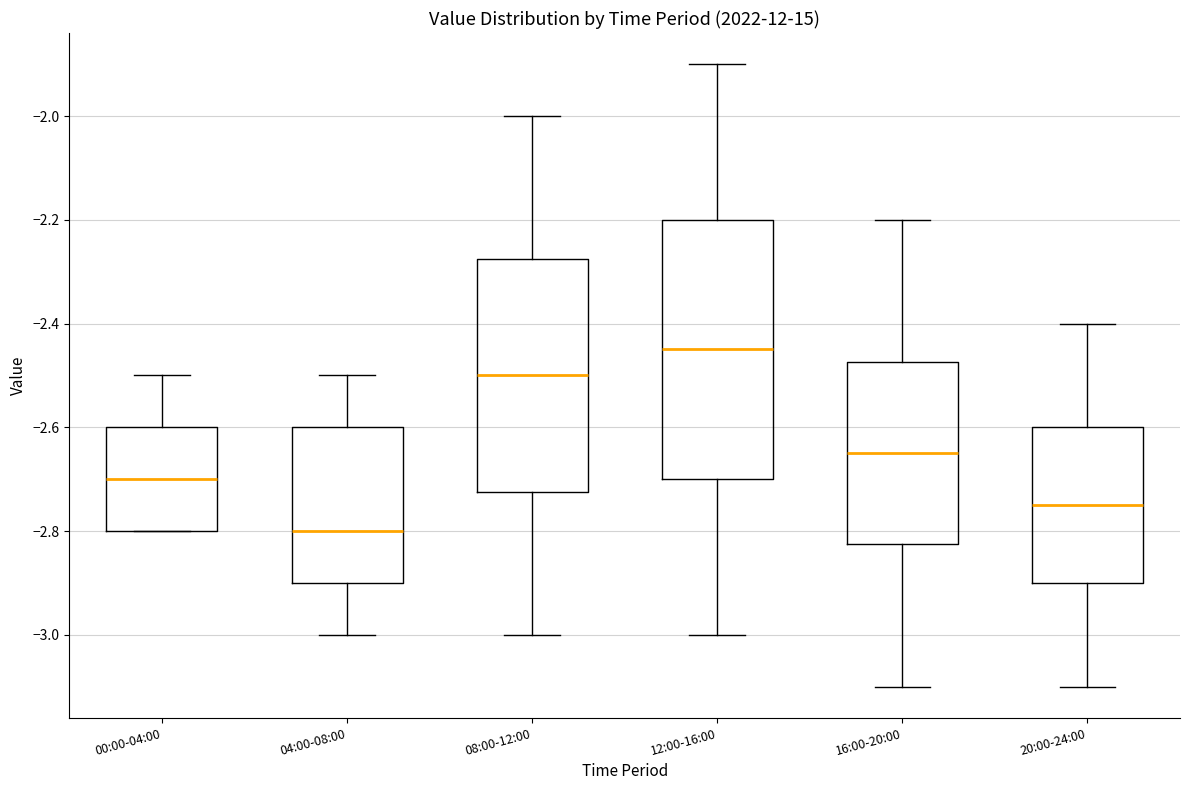

Where does the median line of the box for 16:00-20:00 sit on the y-axis? The values are not printed on the chart, so give them approximately, as read against the axis.

-2.64